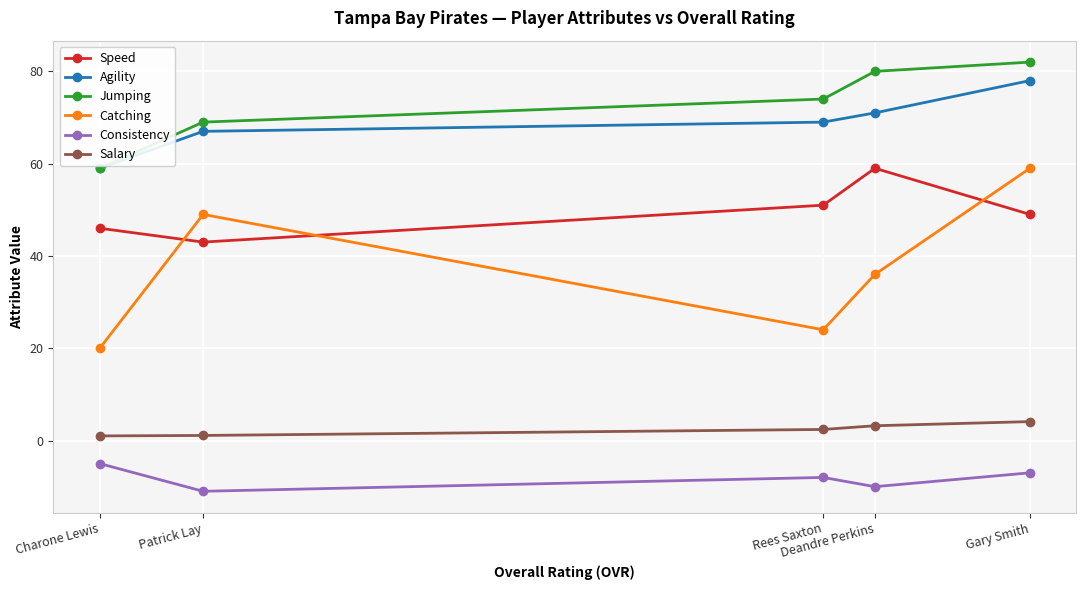

True or false: Salary and Speed cross at least once.

False